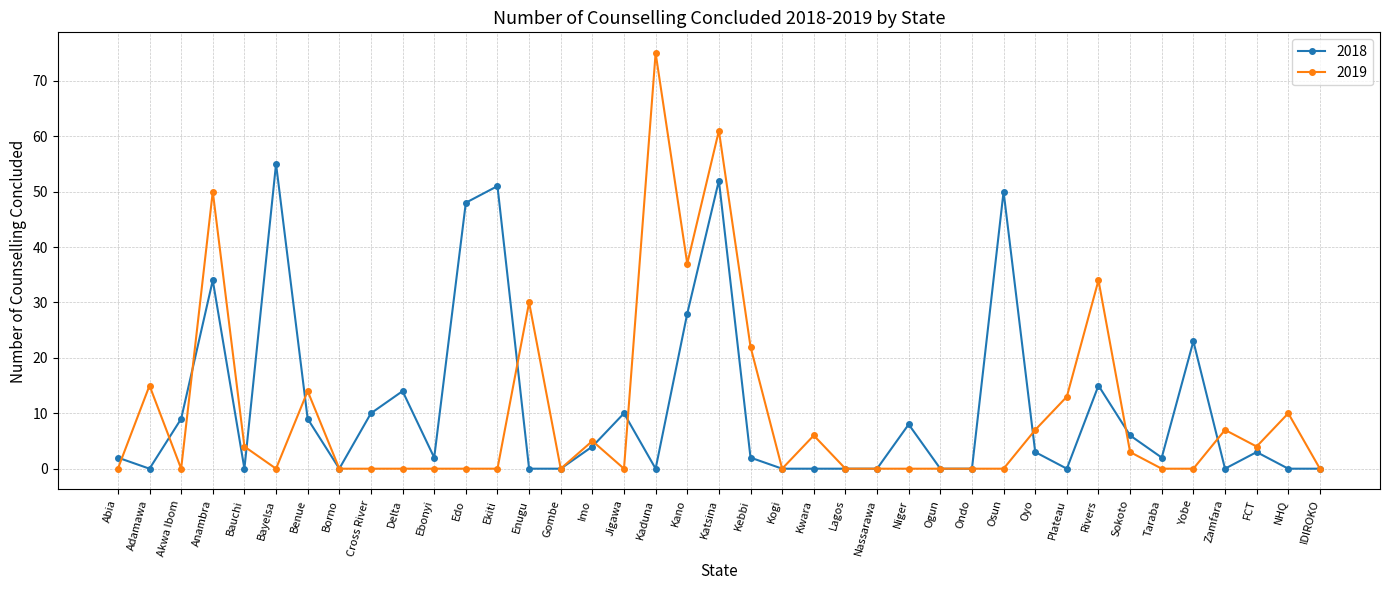

What is the sum of the 2019 values at Gombe and NHQ?

10